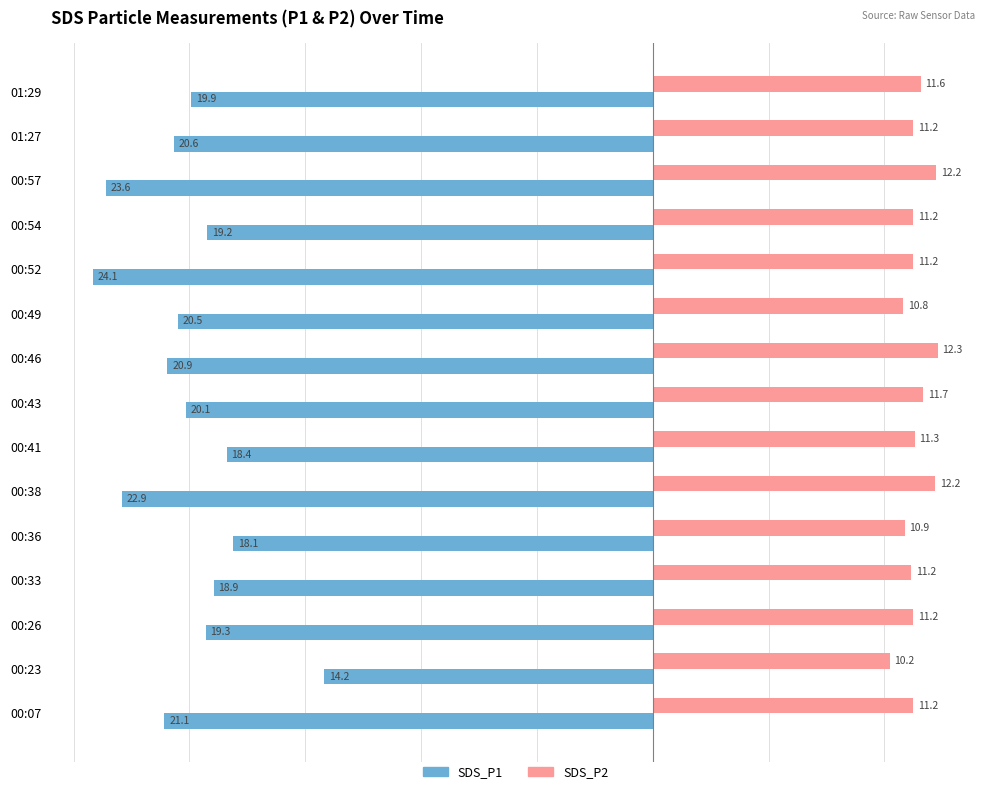

Which series has the largest total across all categories?

SDS_P2